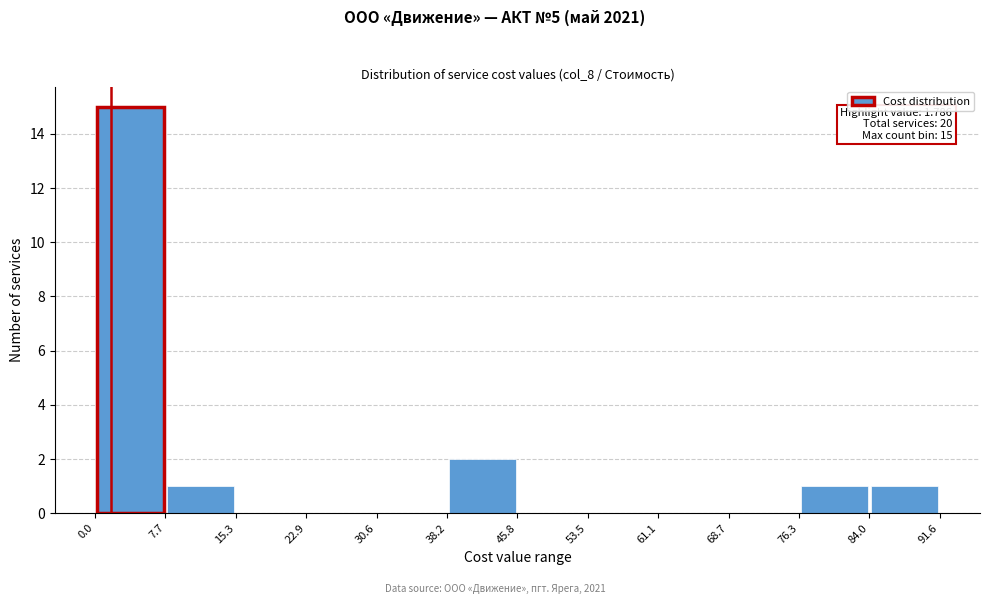

Over which range of the x-axis is the bar tallest?

0.0 to 7.7